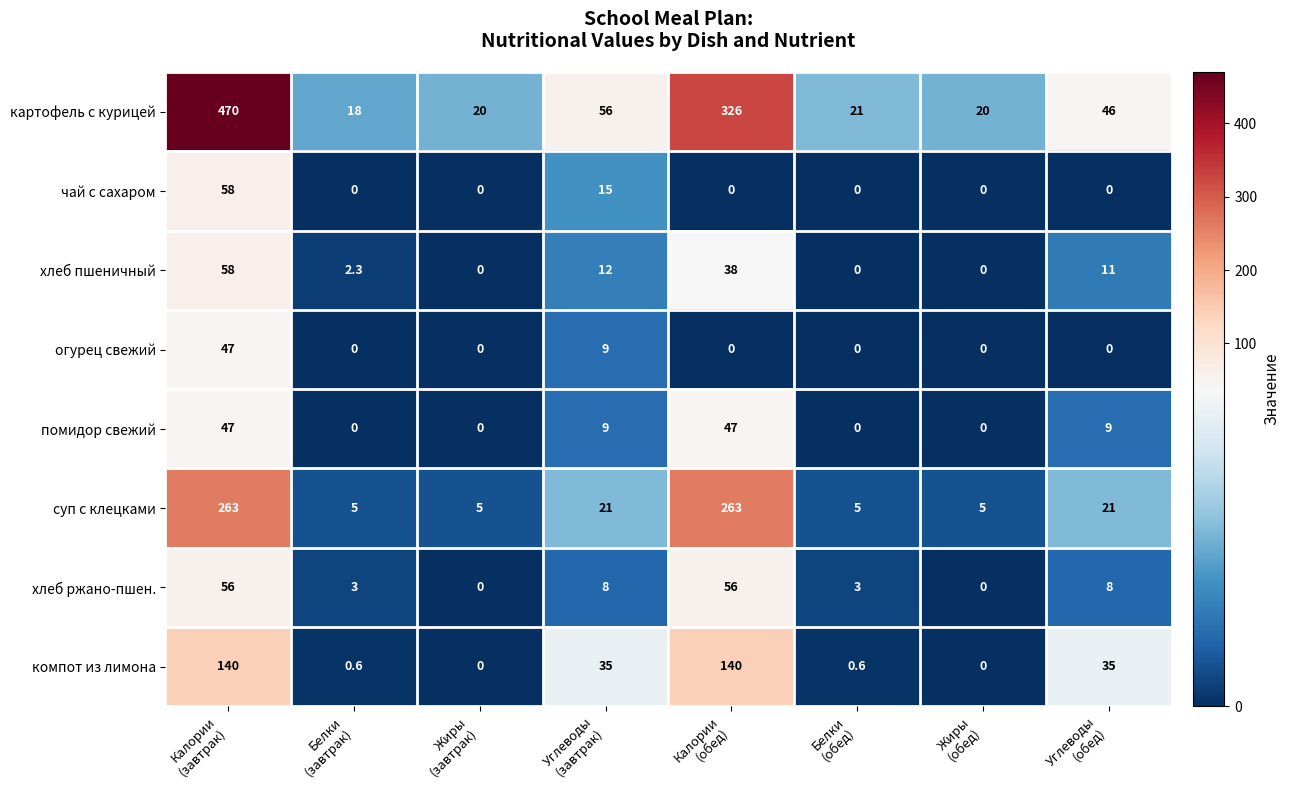

What is the average value of the суп с клецками series?

73.5